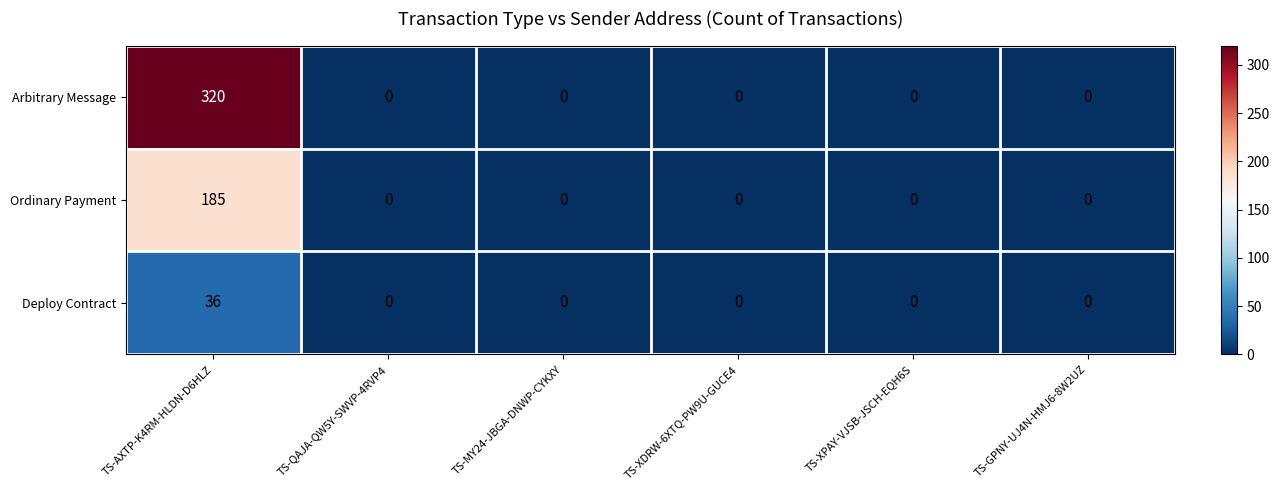

True or false: Arbitrary Message has a value of 0 at TS-XPAY-VJSB-JSCH-EQH6S.

True